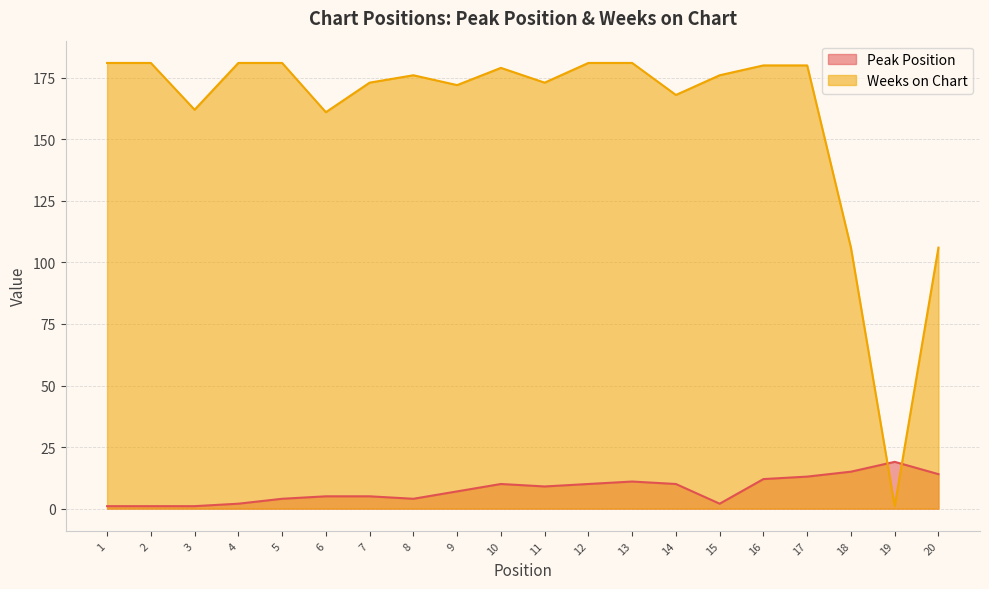

What is the difference between the maximum and second lowest values in the Peak Position series?

18